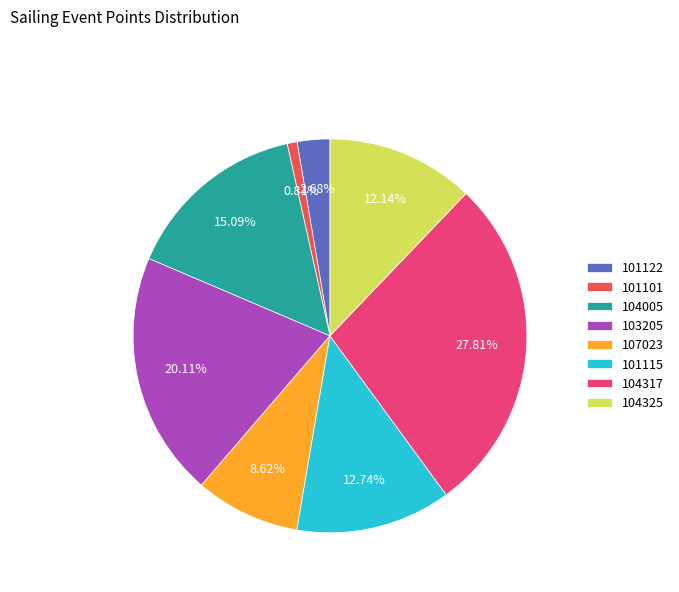

Is there a majority slice in this chart?

No